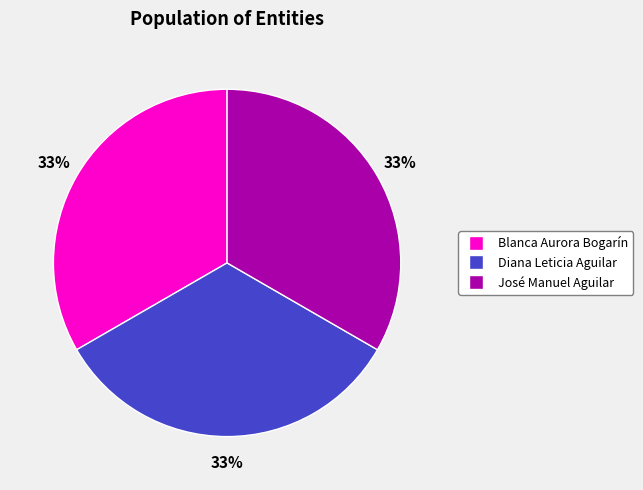

To the nearest percent, what portion does Blanca Aurora Bogarín represent?

33%